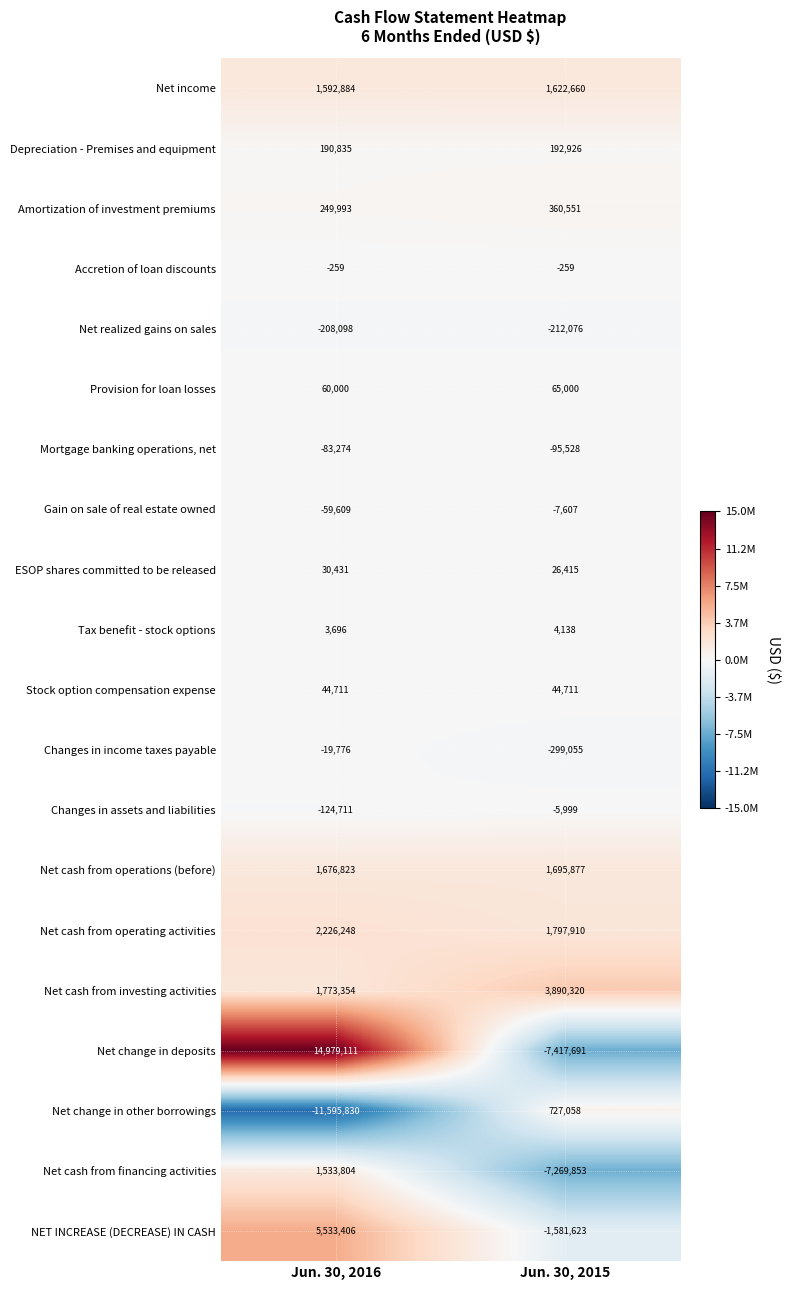

What is the difference between the highest and lowest values at Jun. 30, 2016?

26574941